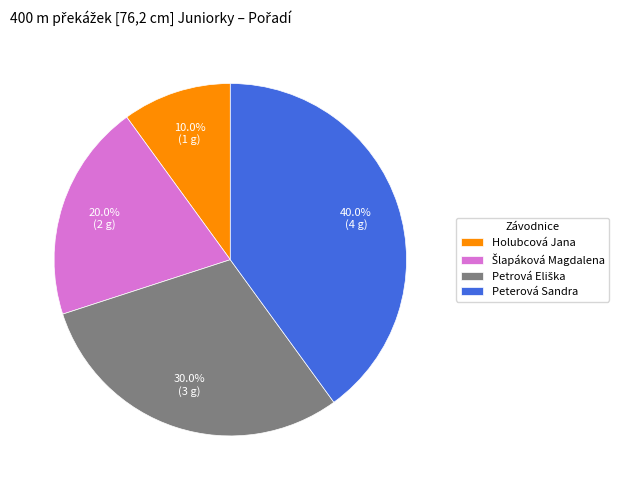

How much of the chart is everything except Holubcová Jana?

90.0%